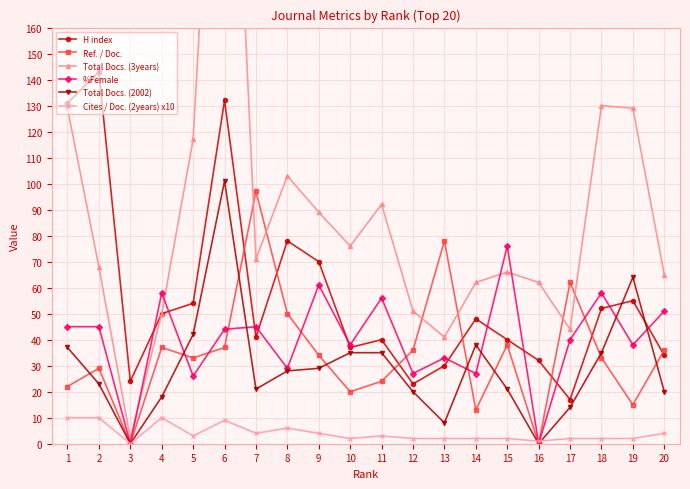

List the series in order of their peak value, highest first.

Total Docs. (3years), H index, Total Docs. (2002), Ref. / Doc., %Female, Cites / Doc. (2years) x10